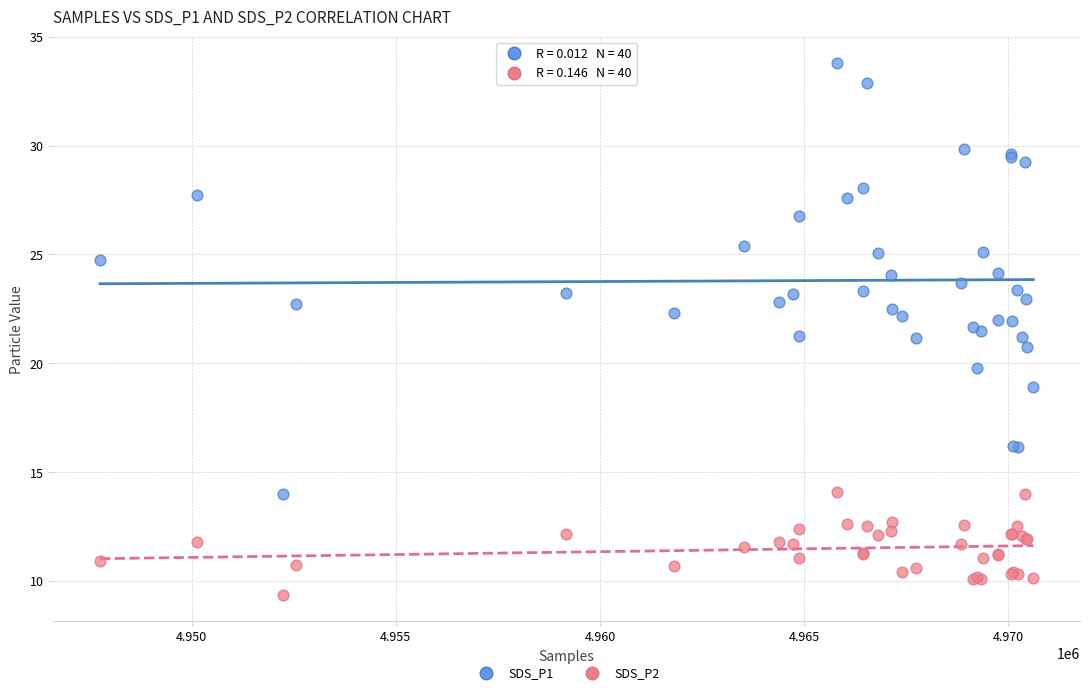

Which series reaches the minimum Y coordinate?

SDS_P2